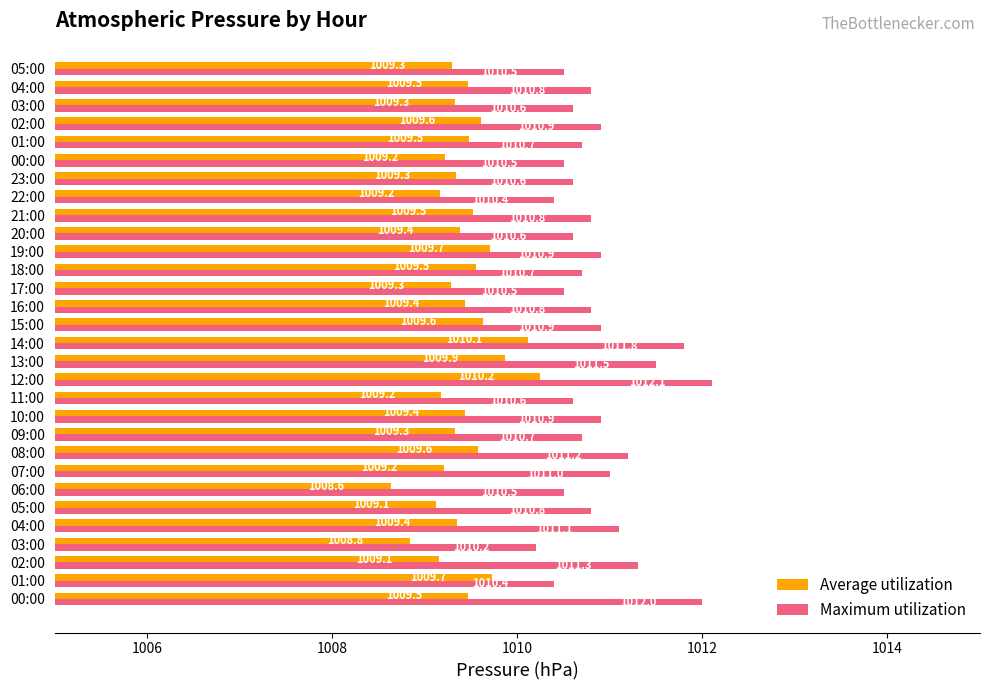

How many data points in Average utilization are less than 1009?

2